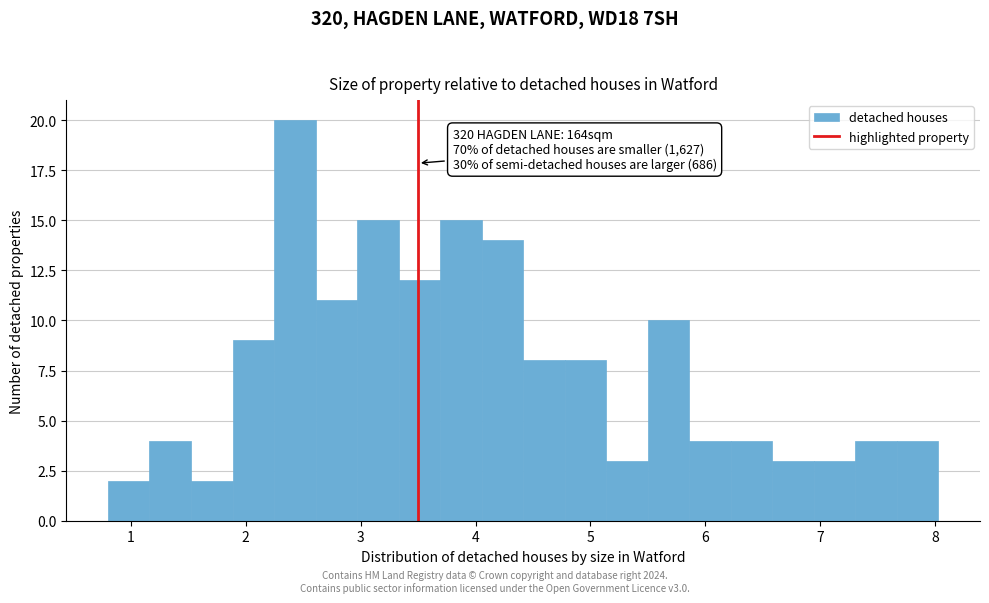

Read against the x-axis, roughly where is the centre of the tallest bar?

2.4